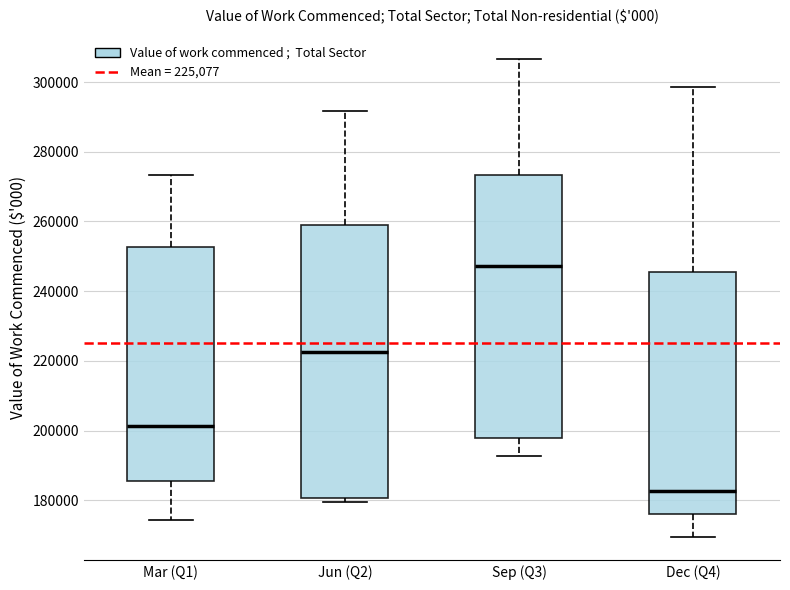

Reading left to right, read every box against the y-axis: the position of its median line, the range the box covers, and the ends of its whiskers. The values are not printed on the chart, so give them approximately, as read against the axis.

Mar (Q1): median 202000, box 186000 to 252000, whiskers 174000 to 274000
Jun (Q2): median 222000, box 180000 to 258000, whiskers 180000 (just below the box's lower edge) to 292000
Sep (Q3): median 248000, box 198000 to 274000, whiskers 192000 to 306000
Dec (Q4): median 182000, box 176000 to 246000, whiskers 170000 to 298000